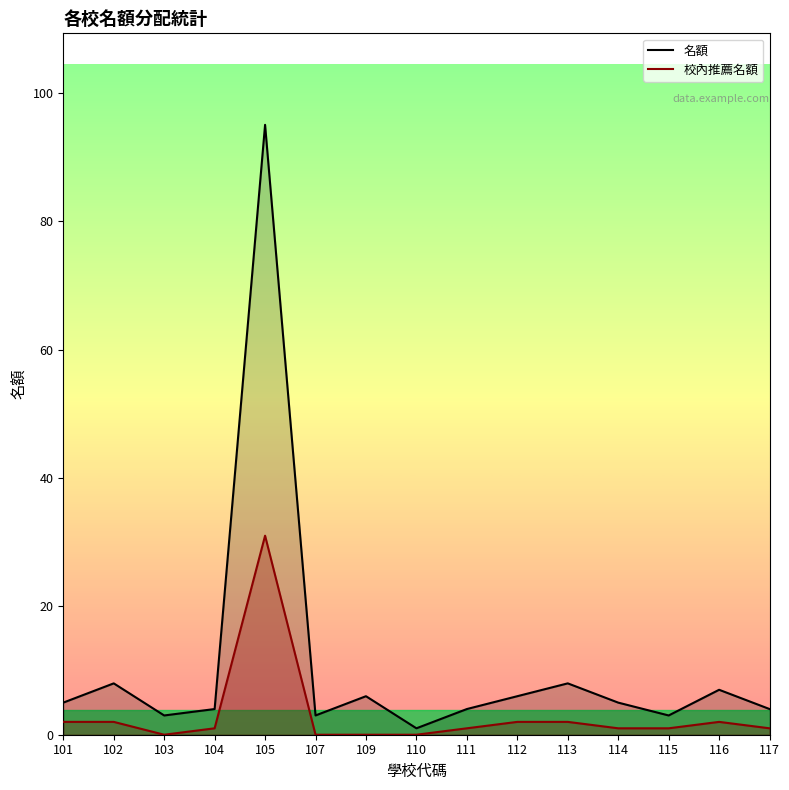

The 名額 series shows 3 at 115. True or false?

True